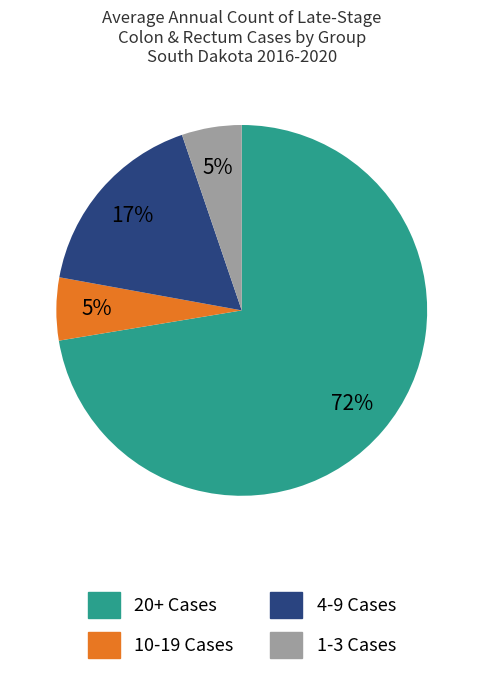

To the nearest percent, what is the average slice percentage?

25%